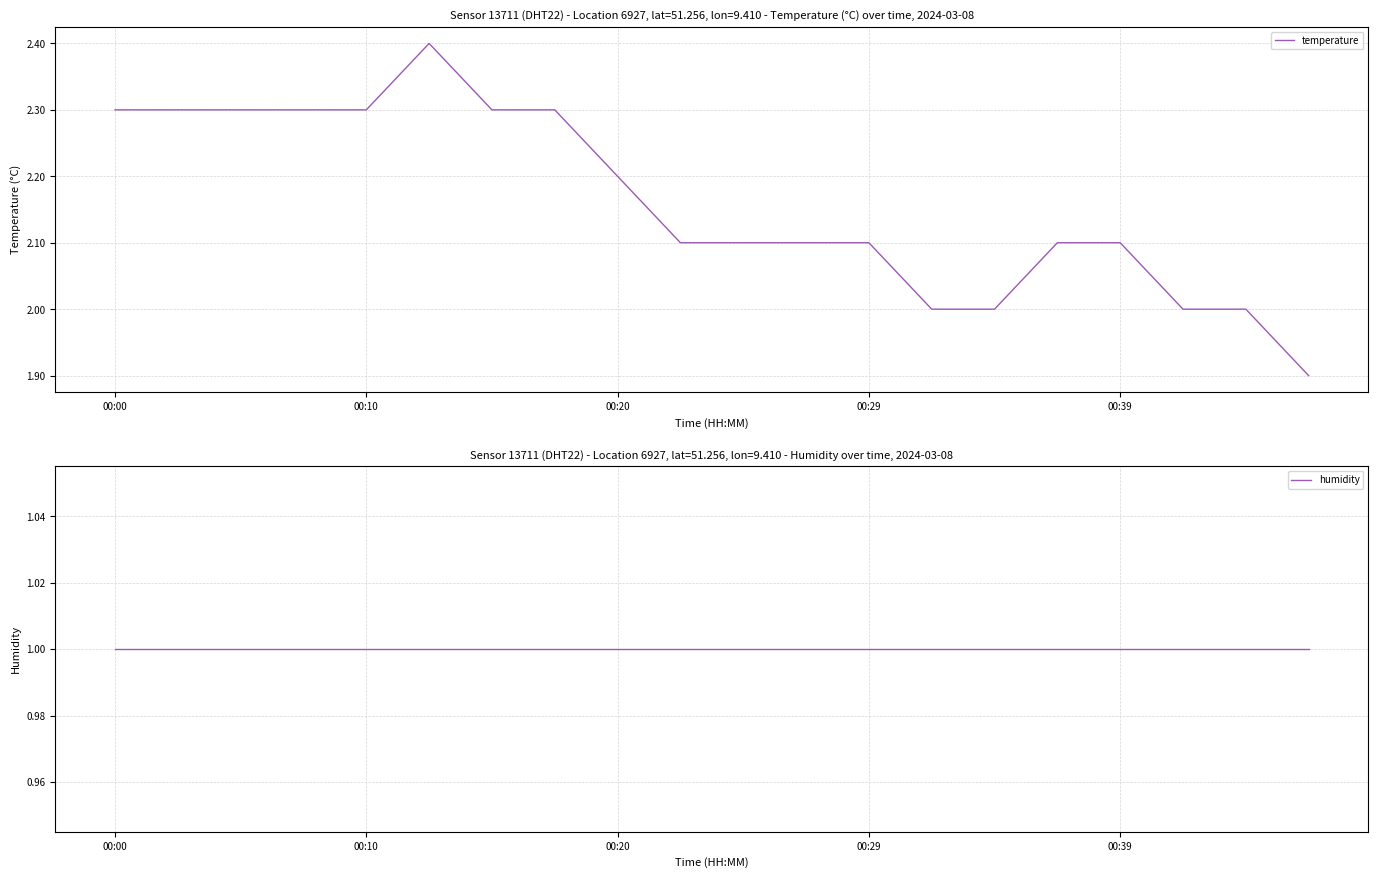

What is the highest value of the temperature series?

2.4